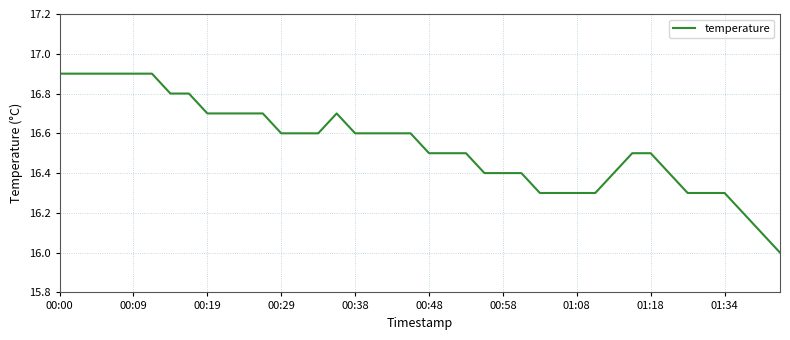

How many lines are shown in the chart?

1